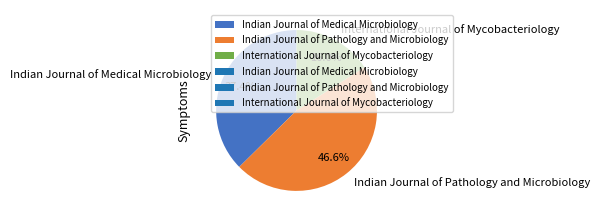

The International Journal of Mycobacteriology slice represents 10% of the pie. True or false?

False